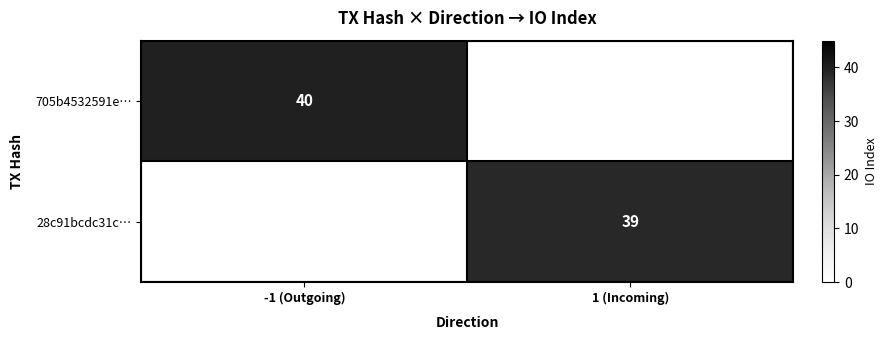

The value of 705b4532591e… at -1 (Outgoing) is 23. True or false?

False